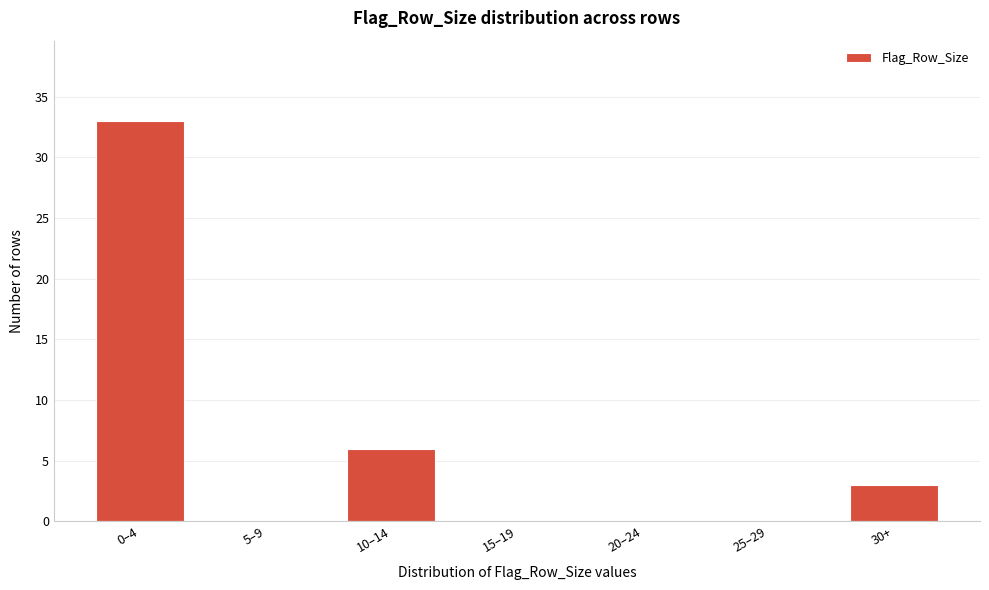

Reading left to right, list all the values displayed in this chart.

0–4=33	5–9=0	10–14=6	15–19=0	20–24=0	25–29=0	30+=3